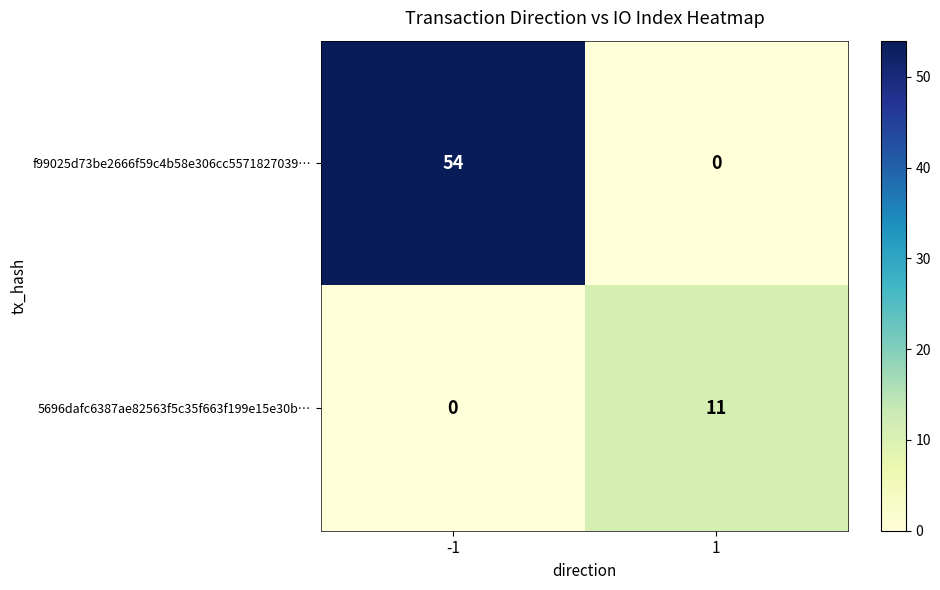

Which series has the widest spread of values?

f99025d73be2666f59c4b58e306cc5571827039…